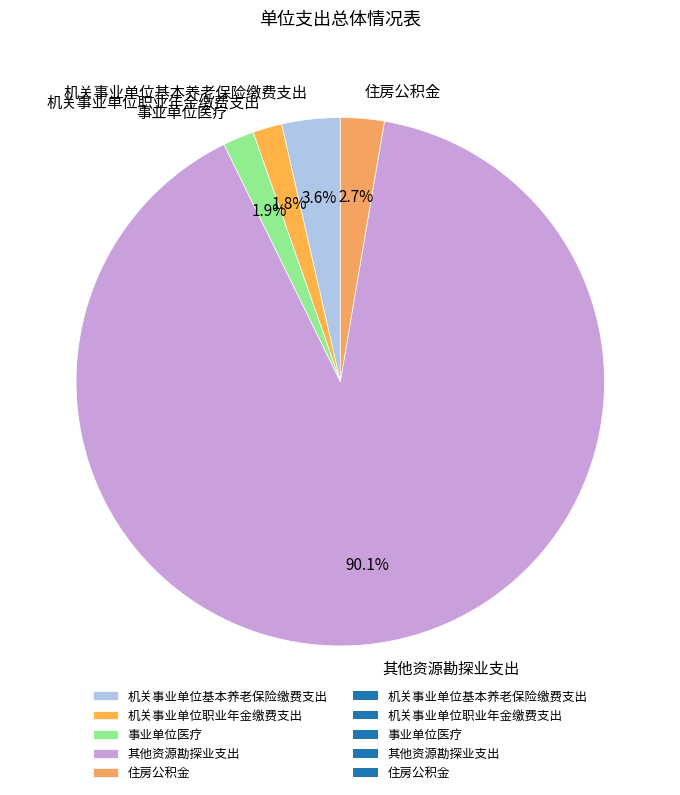

How many slices are in this pie chart?

5